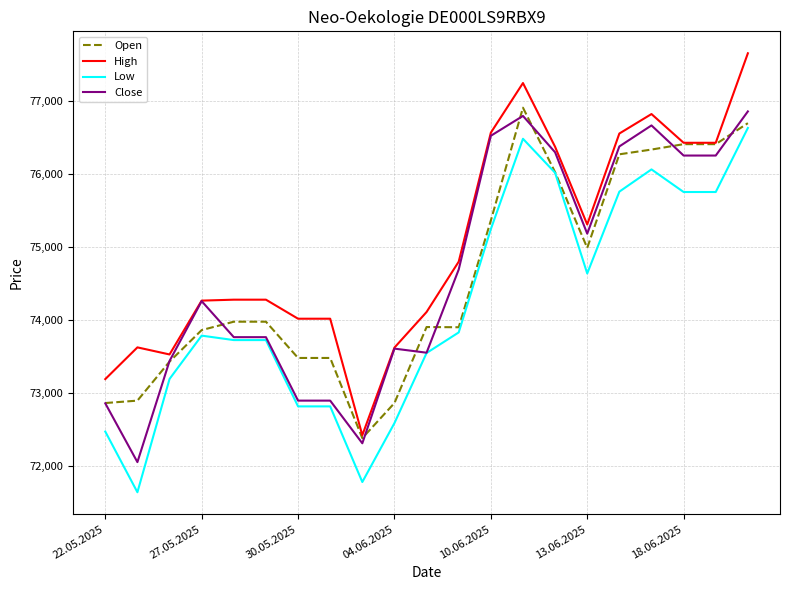

How many values in the Low series are below 73789?

10